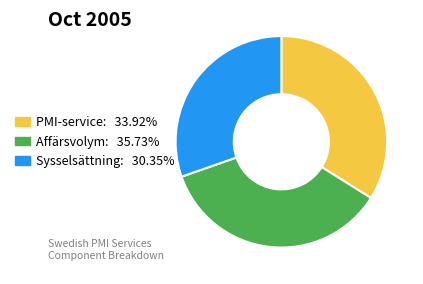

Is there any slice that represents more than half of the pie?

No